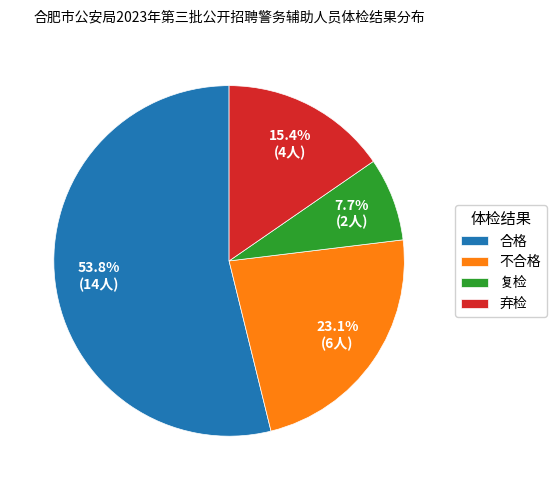

Is it true that 弃检 is 15% of the pie?

True